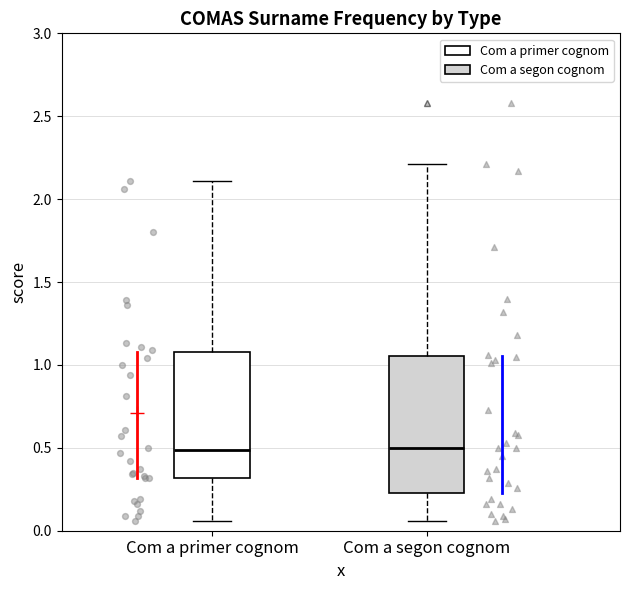

Reading left to right, transcribe this box plot: for each box, give where its median line is, the range the box spans, and where its two whiskers end, as read against the y-axis. The values are not printed on the chart, so give them approximately, as read against the axis.

Com a primer cognom: median 0.50, box 0.30 to 1.10, whiskers 0.05 to 2.10
Com a segon cognom: median 0.50, box 0.25 to 1.05, whiskers 0.05 to 2.20